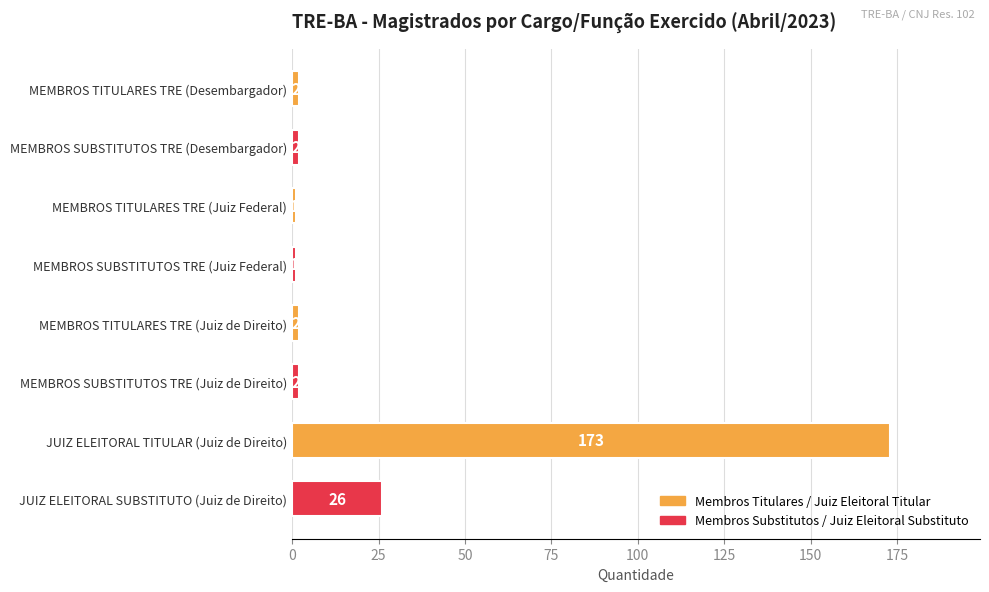

The value at MEMBROS SUBSTITUTOS TRE (Desembargador) is 2. True or false?

True